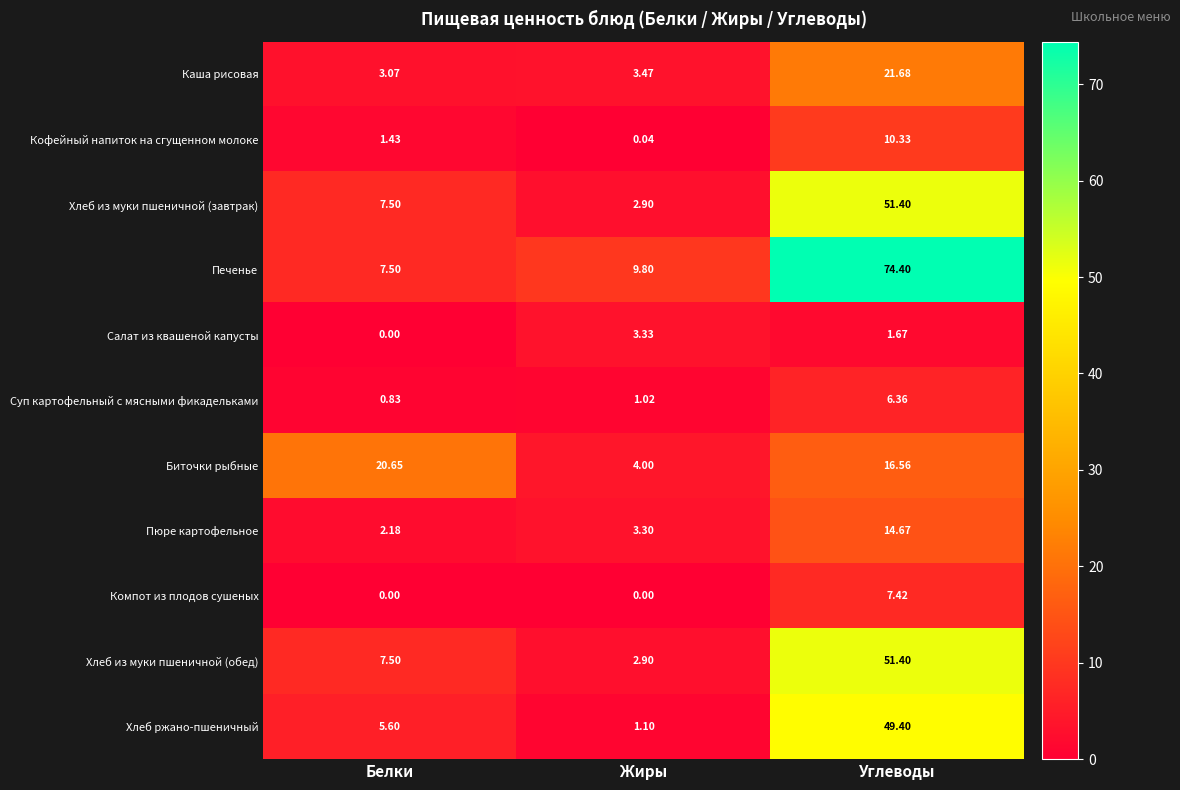

Which category has the highest value in the Хлеб ржано-пшеничный series?

Углеводы